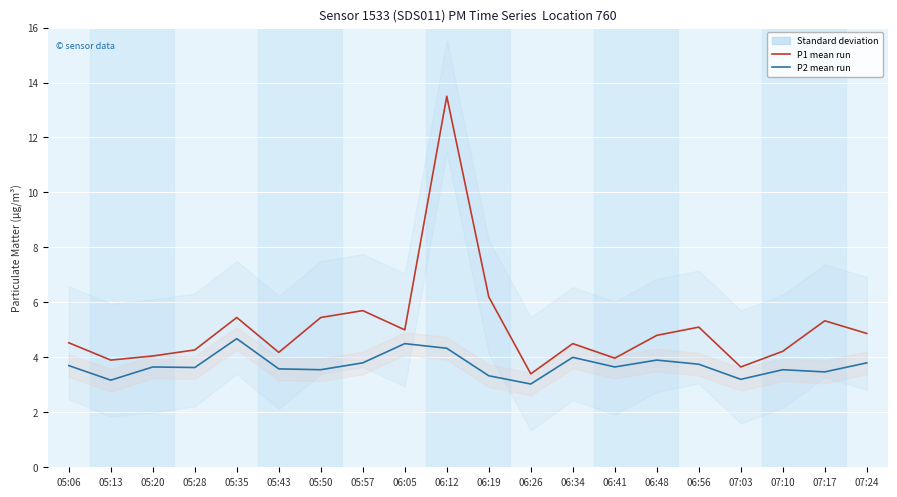

Which has a higher value, 06:56 or 06:34?

06:56